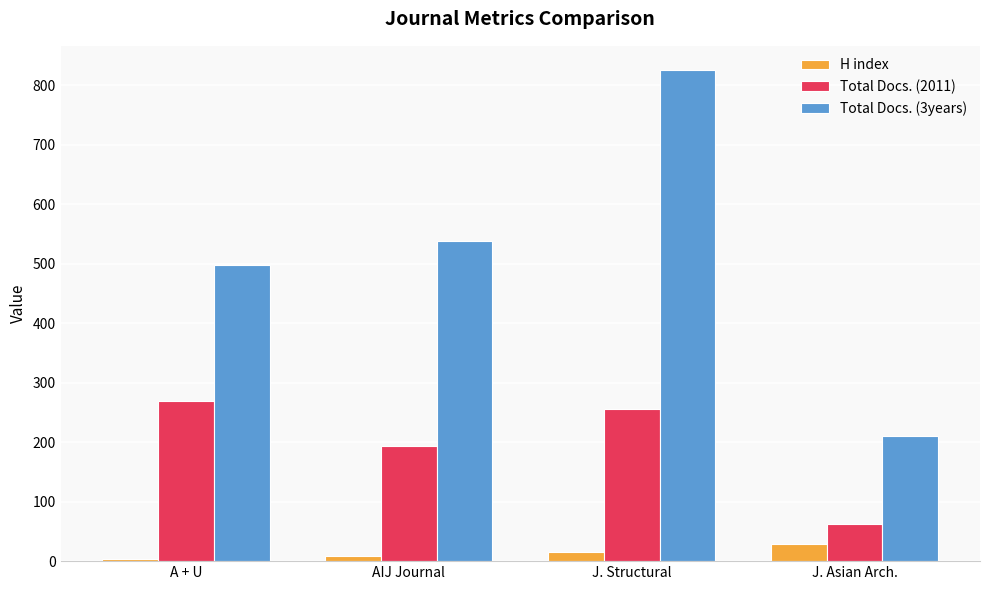

Is it true that H index equals 9 at AIJ Journal?

True